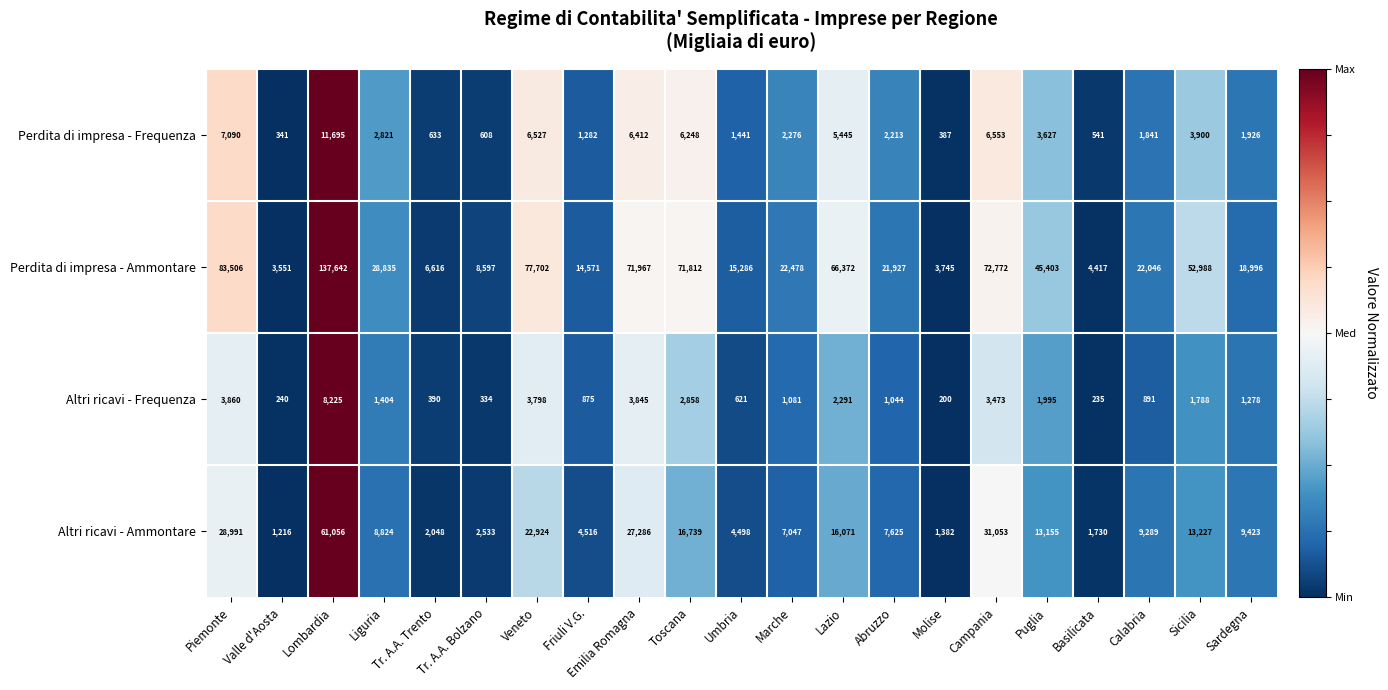

What is the average value of the Altri ricavi - Frequenza series?

1939